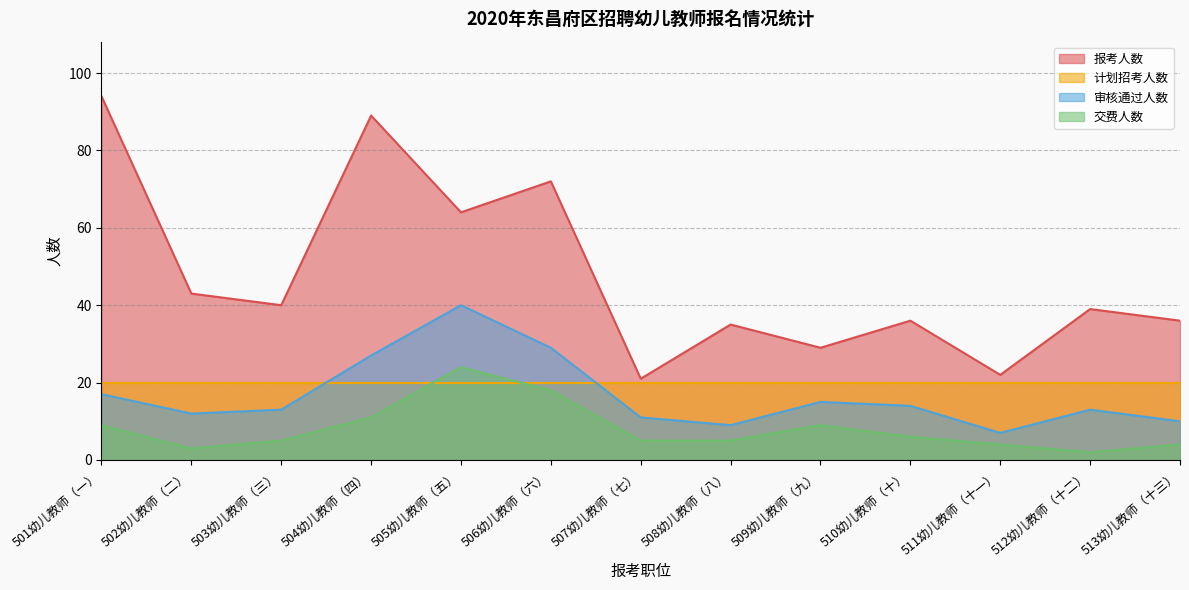

True or false: 报考人数 has more than 0 points higher than both neighbors.

True